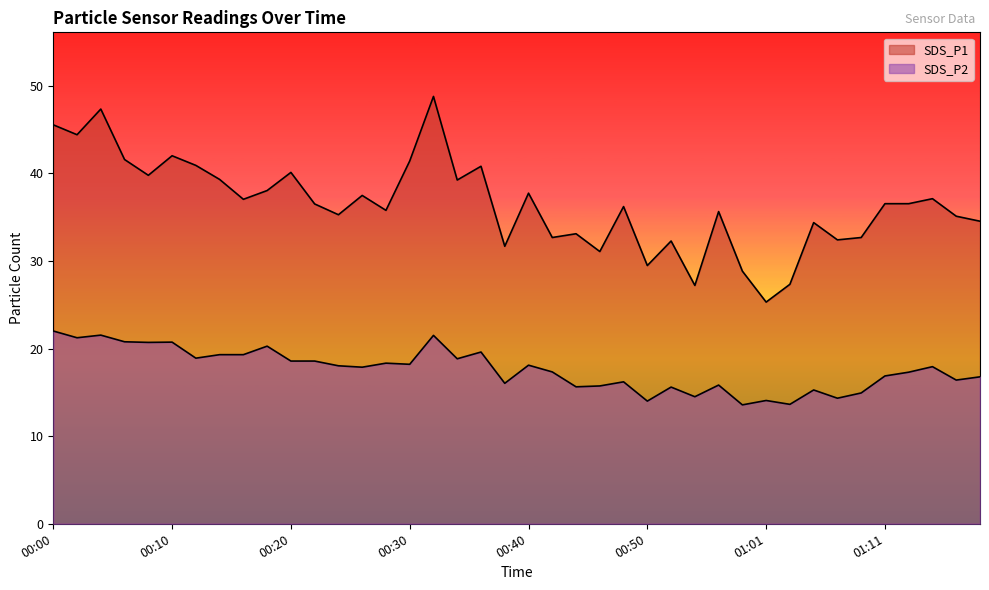

Where is the first local minimum for SDS_P2?

00:02